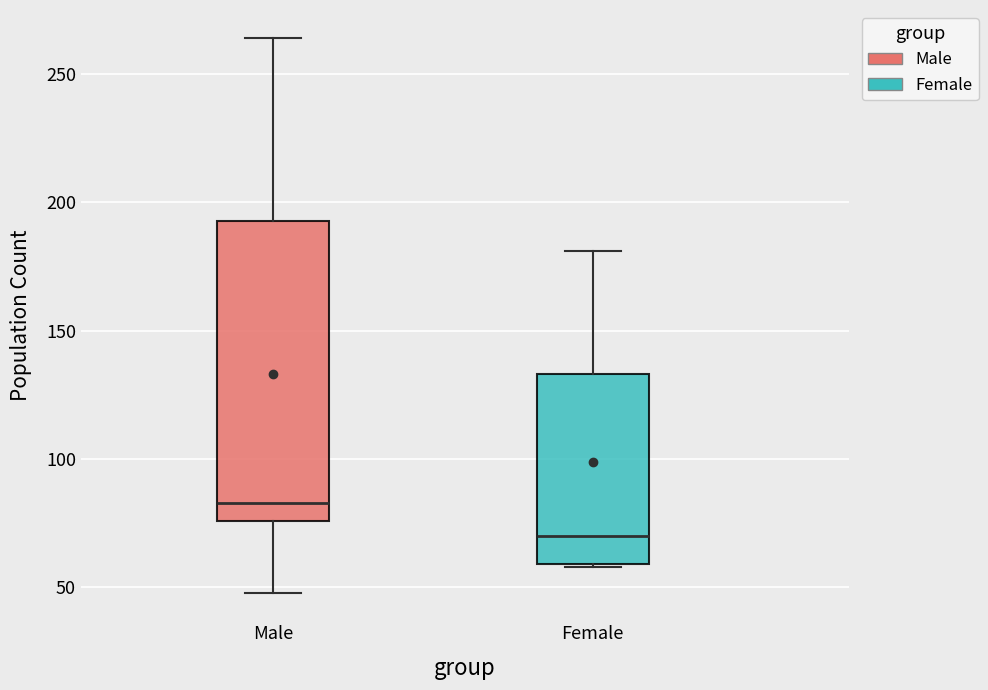

Reading left to right, read every box against the y-axis: the position of its median line, the range the box covers, and the ends of its whiskers. The values are not printed on the chart, so give them approximately, as read against the axis.

Male: median 85, box 75 to 195, whiskers 50 to 265
Female: median 70, box 60 to 135, whiskers 60 to 180